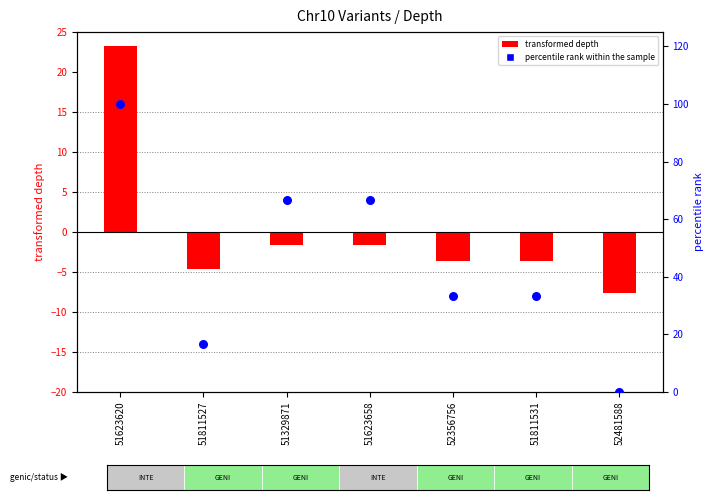

At which category is the sum across all series the highest?

51623620